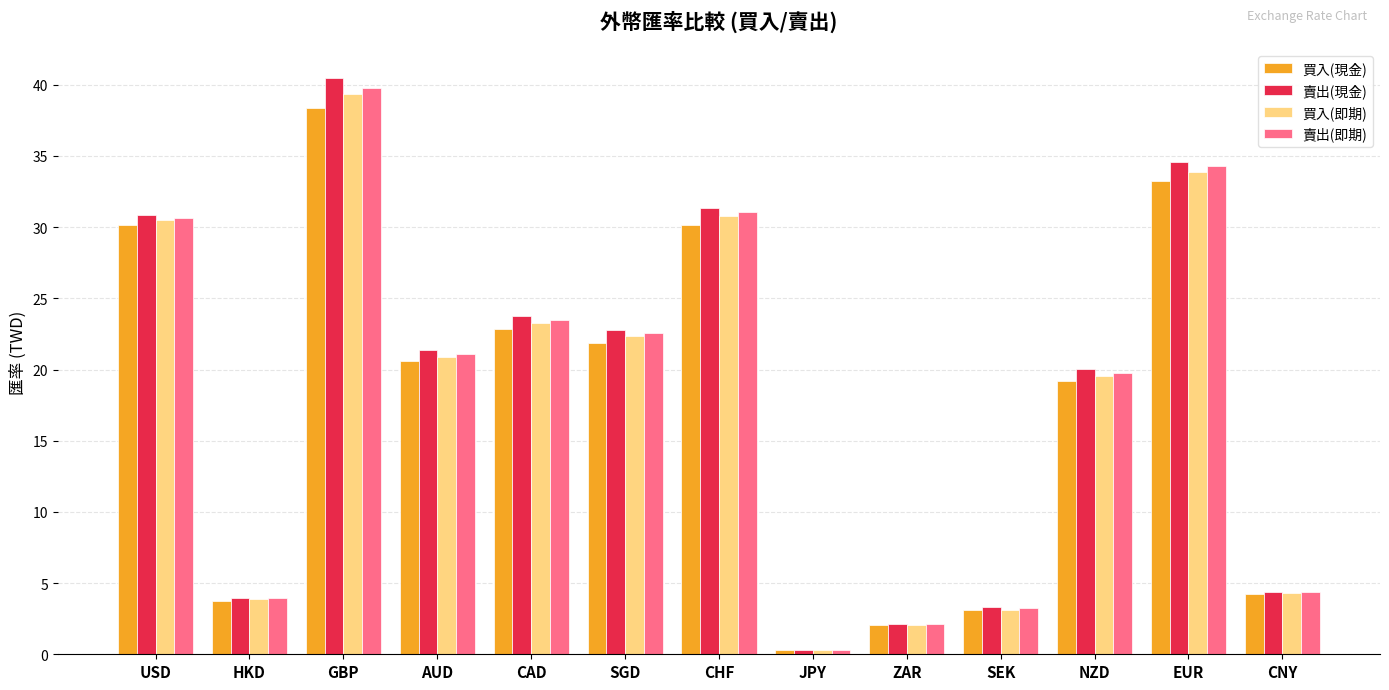

What is the total value across all series at CNY?

17.2